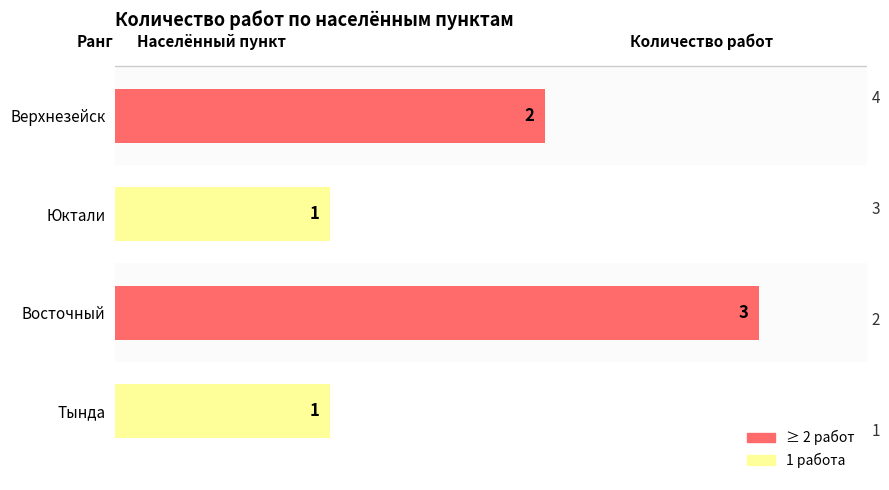

Does the chart contain stacked bars?

No